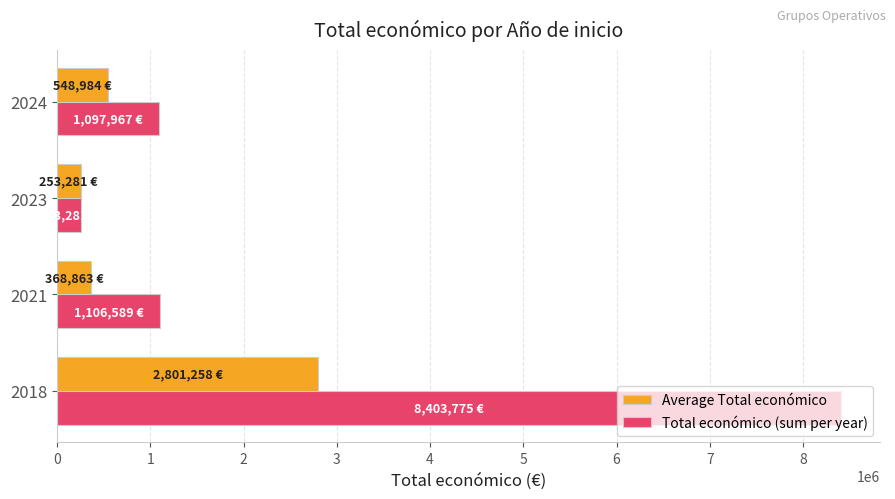

How many data points does each series have?

4